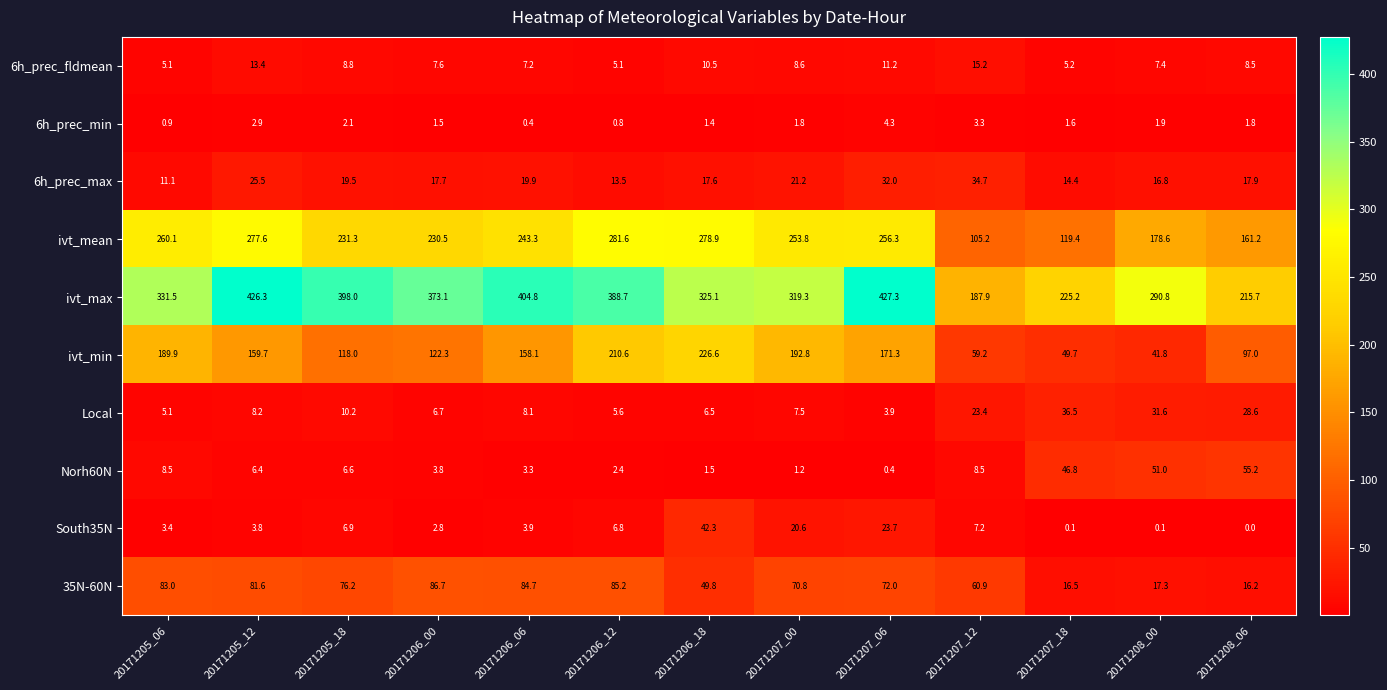

What is the greatest value displayed?

427.3